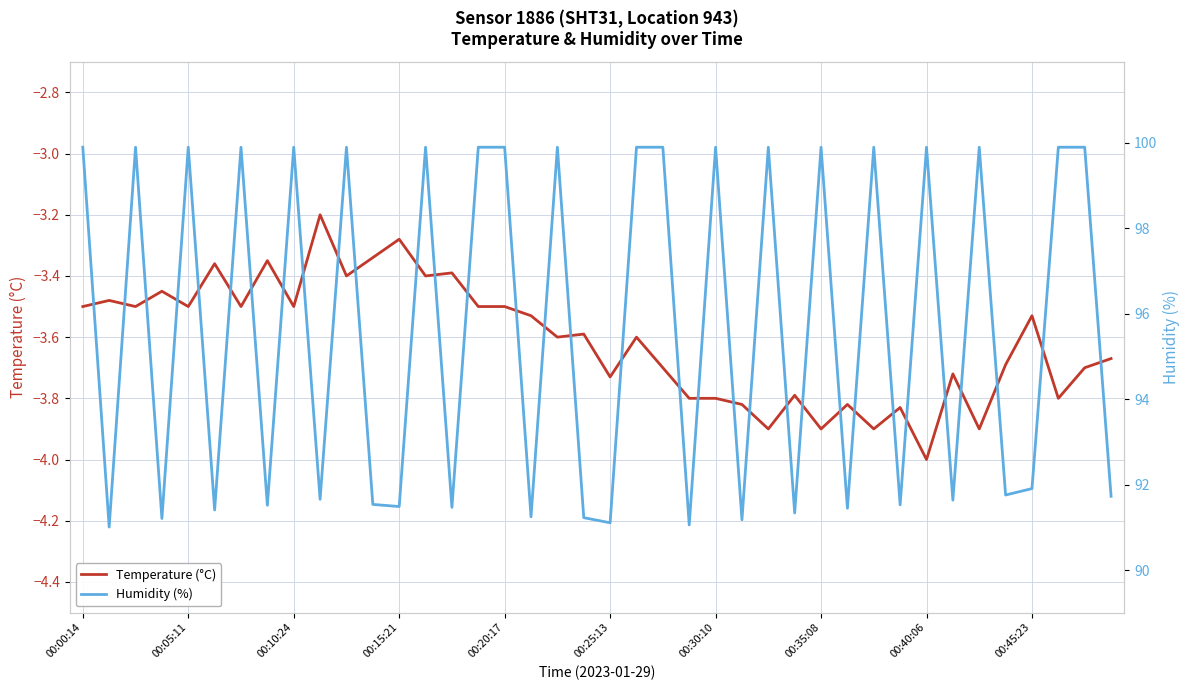

True or false: Temperature (°C) and Humidity (%) cross at least once.

False